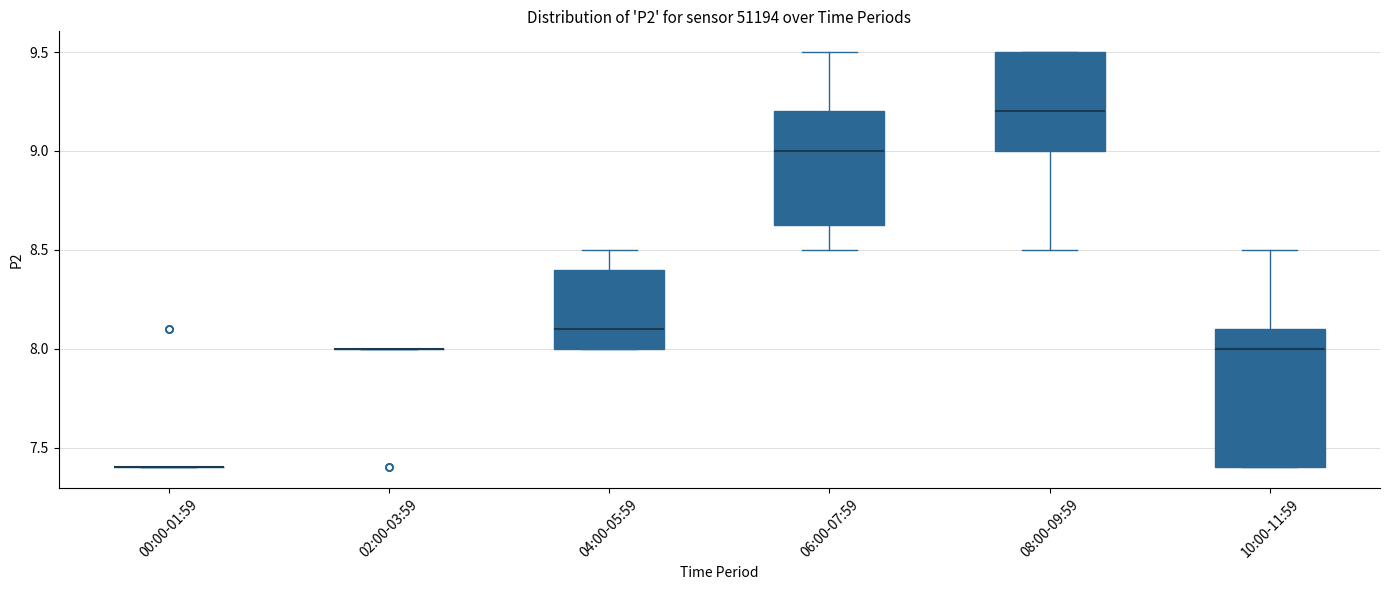

Comparing the boxes themselves (not the whiskers), which one is the tallest?

10:00-11:59